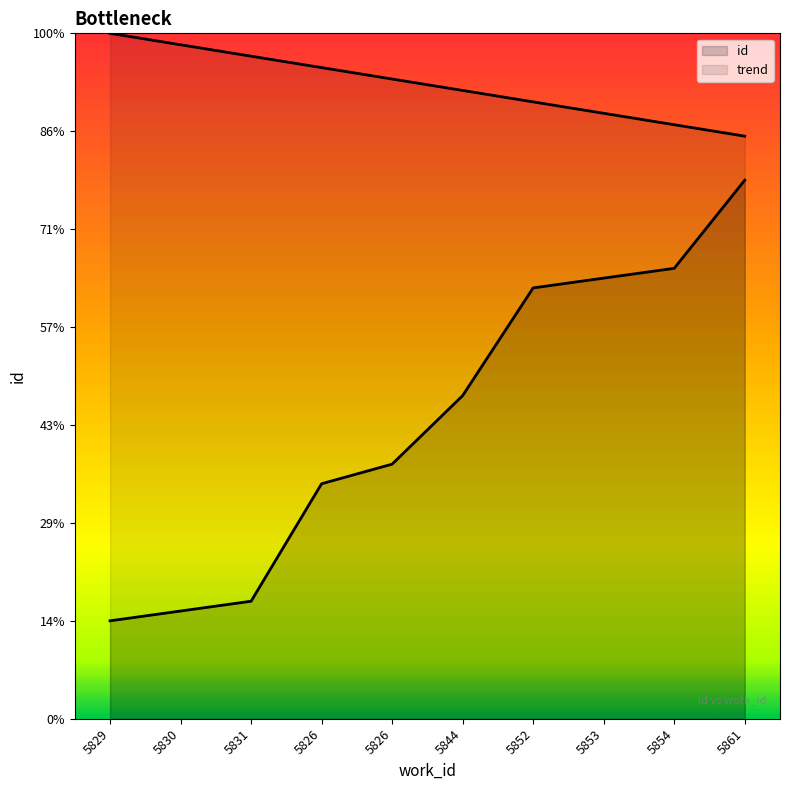

The chart shows a value of 3422 at 5852. True or false?

False